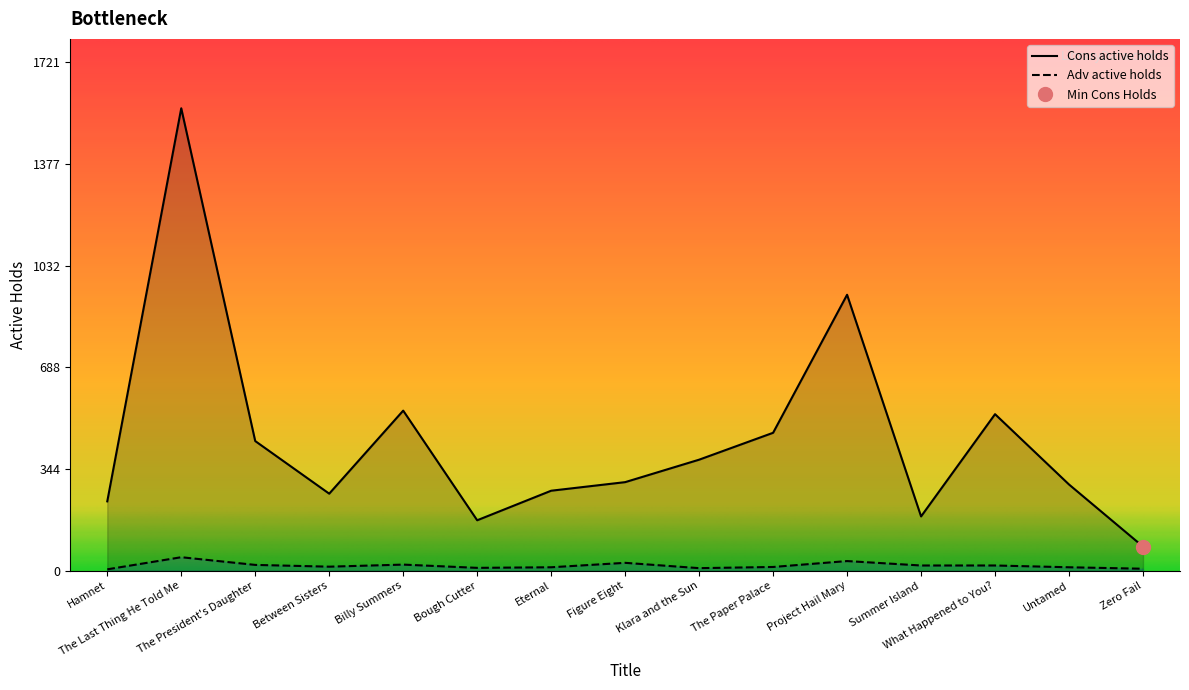

Which series has the largest total across all categories?

Cons active holds